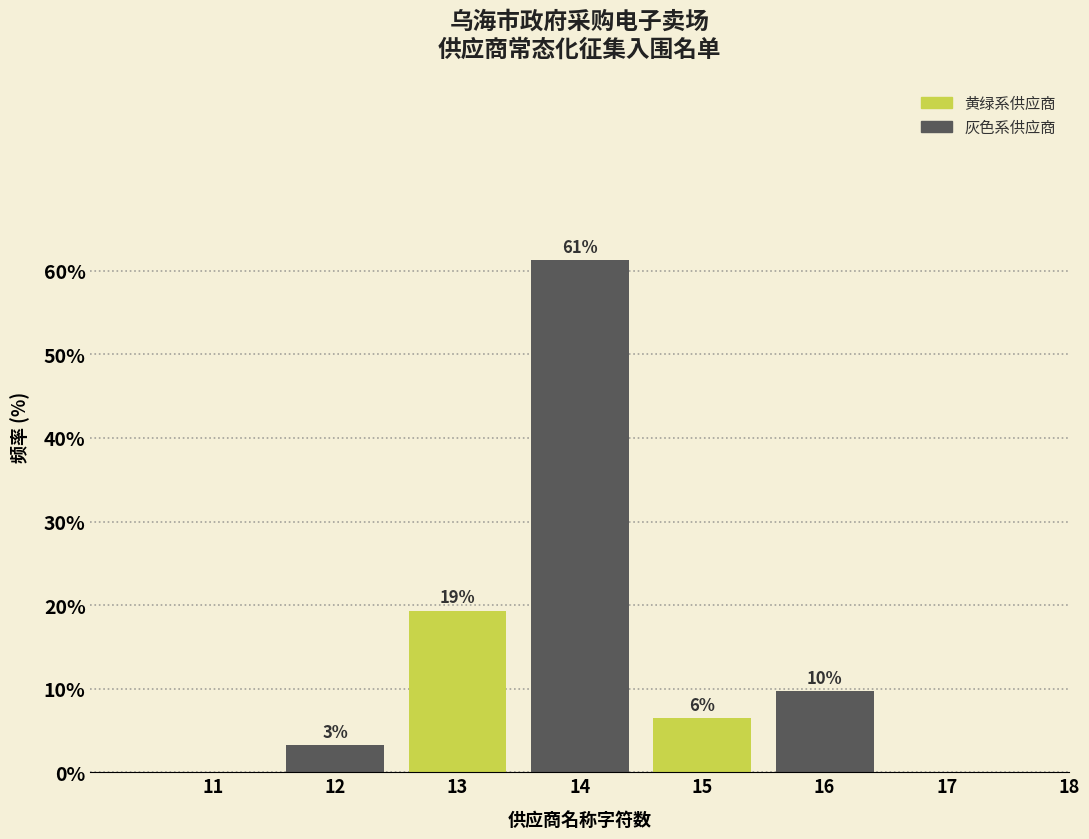

Are the bars horizontal?

No